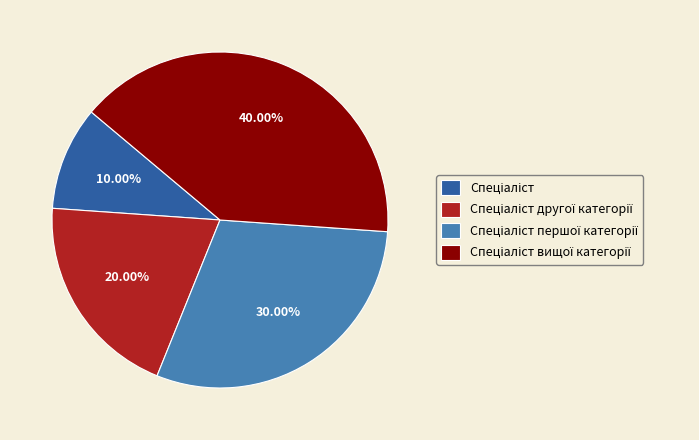

Is there any slice that represents more than half of the pie?

No